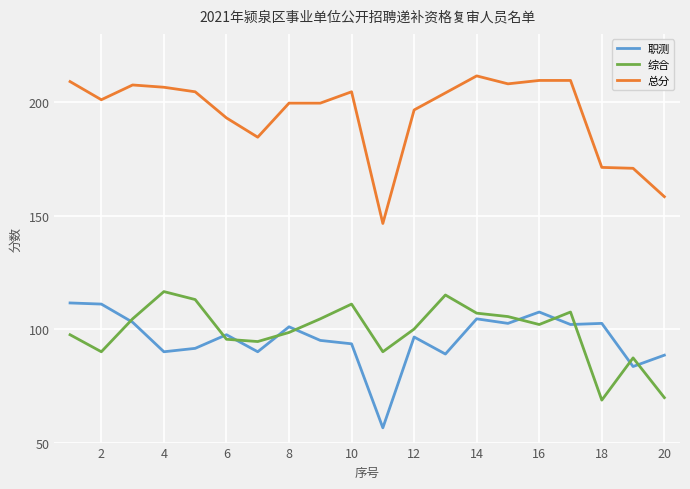

Which series has the largest total across all categories?

总分